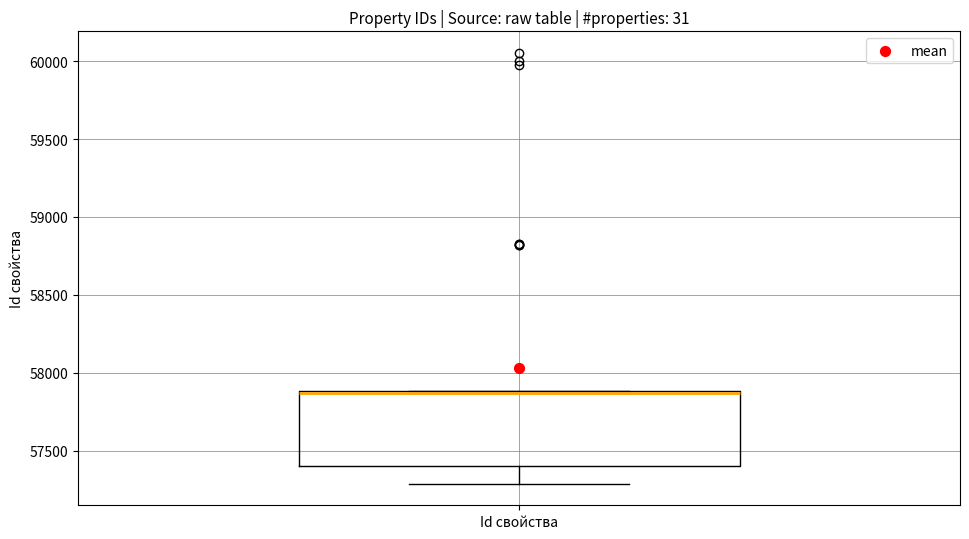

Read this box plot against the y-axis: the position of the median line, the range covered by the box, and the ends of both whiskers. The values are not printed on the chart, so give them approximately, as read against the axis.

median 57850 (drawn on the box's upper edge), box 57400 to 57900, whiskers 57300 to 57900